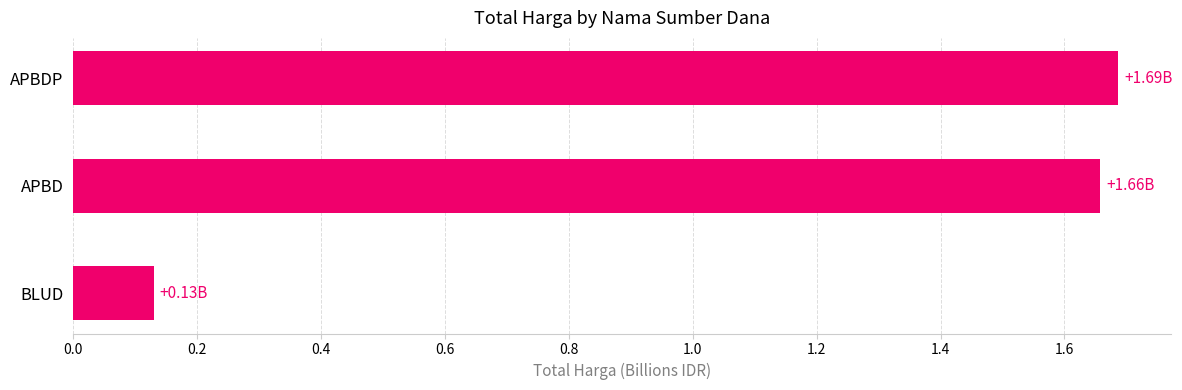

Which label corresponds to the smallest value in the chart?

BLUD